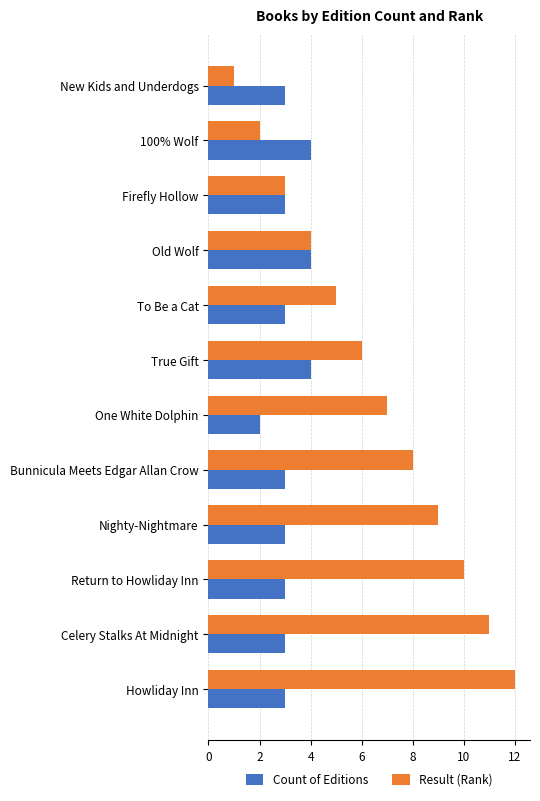

Which series has the widest spread of values?

Result (Rank)